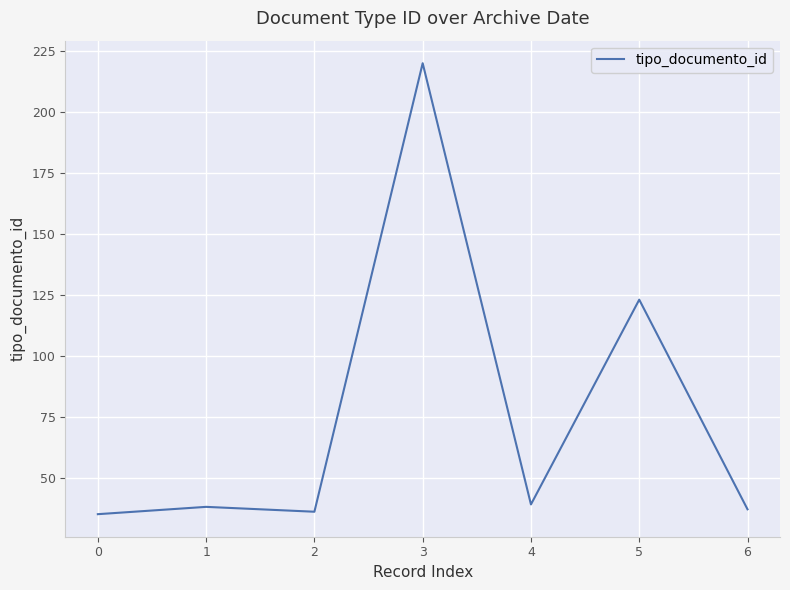

What is the ratio of the value at 0 to the value at 6?

0.9